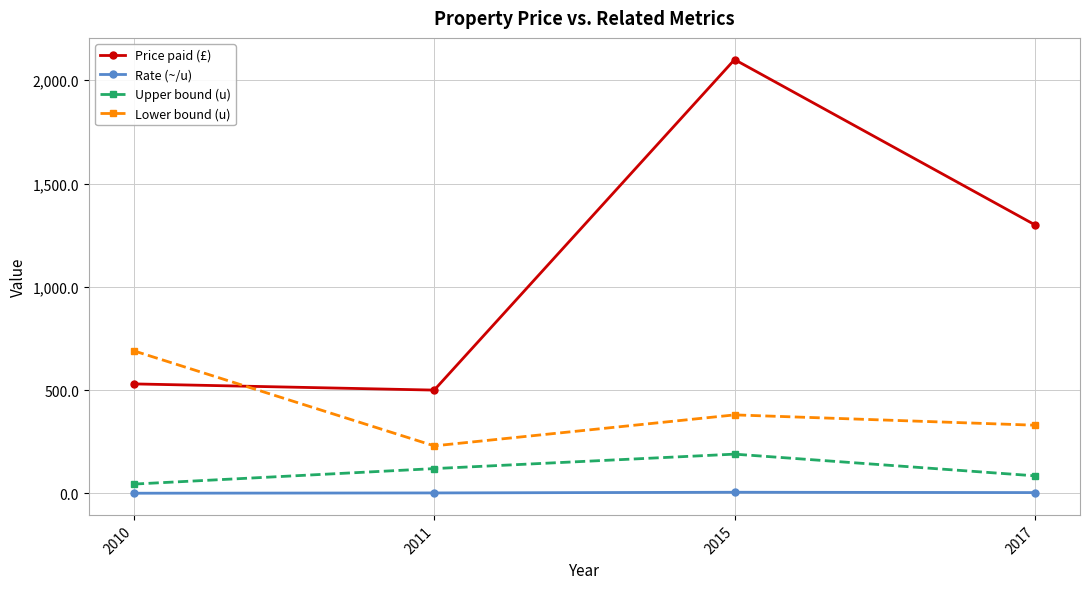

True or false: Rate (~/u) and Lower bound (u) intersect in this chart.

False